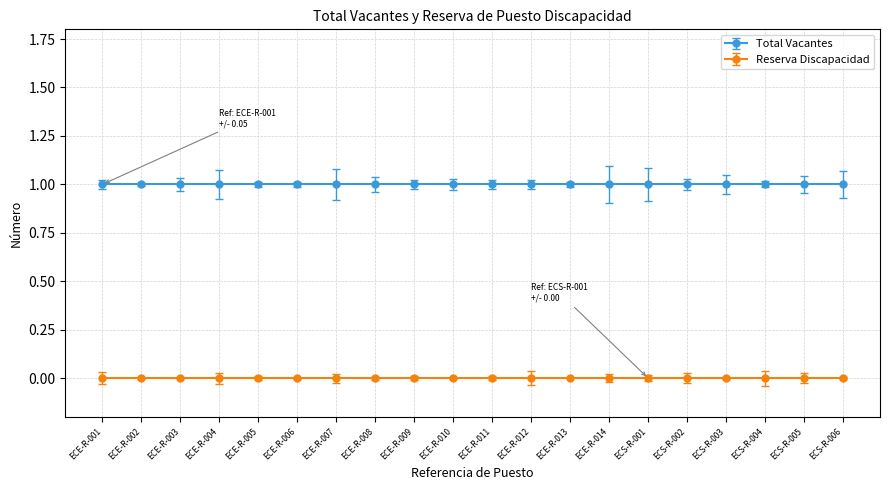

Count the number of data series in this chart.

2